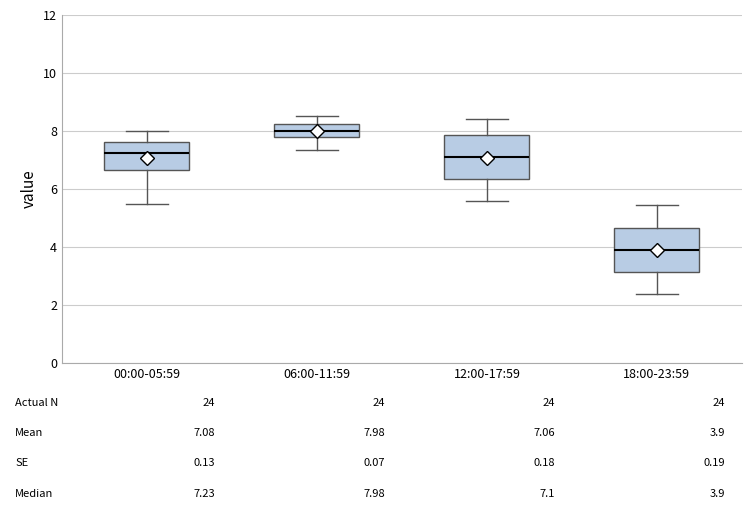

Which box has the highest median line?

06:00-11:59